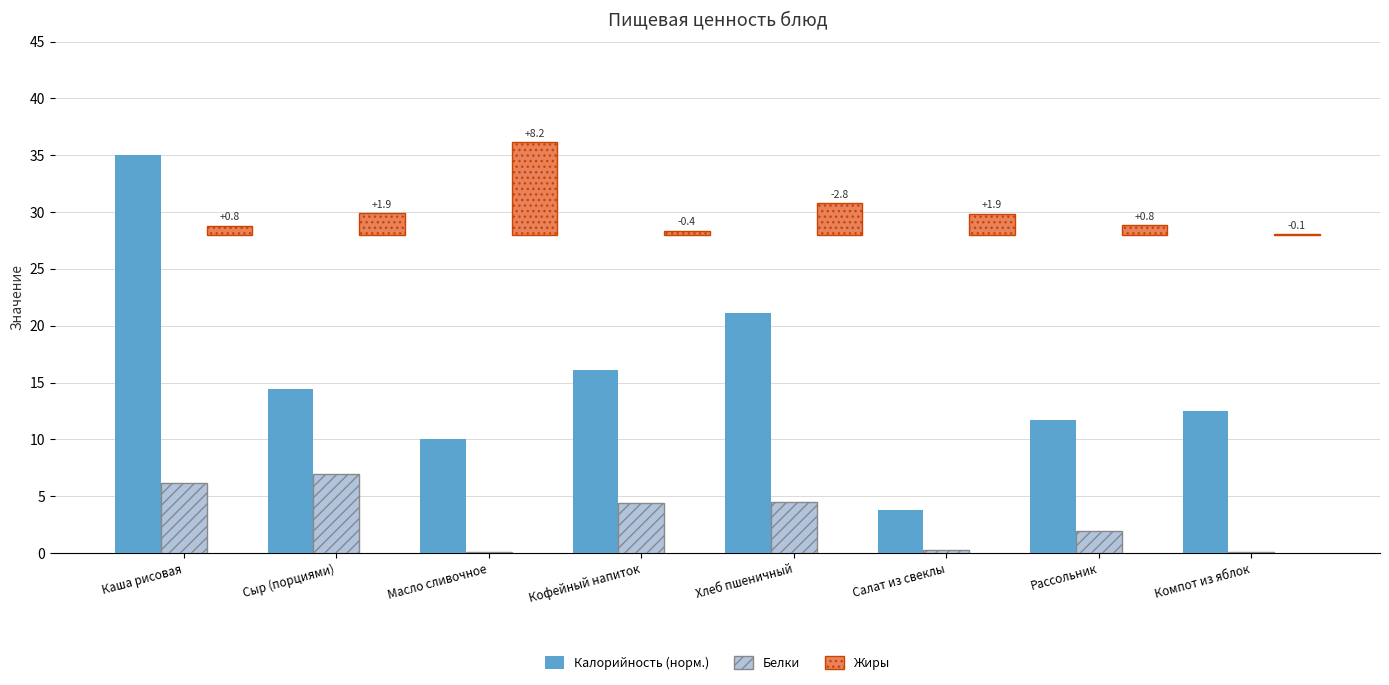

What are all the series names shown in the legend?

Калорийность (норм.), Белки, Жиры